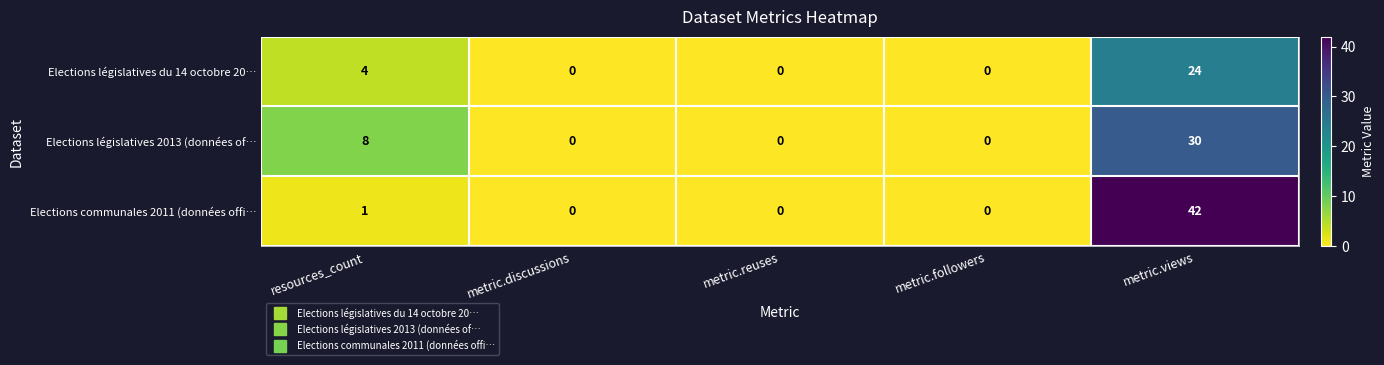

Rank the series by their maximum value, from highest to lowest.

Elections communales 2011 (données offi…, Elections législatives 2013 (données of…, Elections législatives du 14 octobre 20…